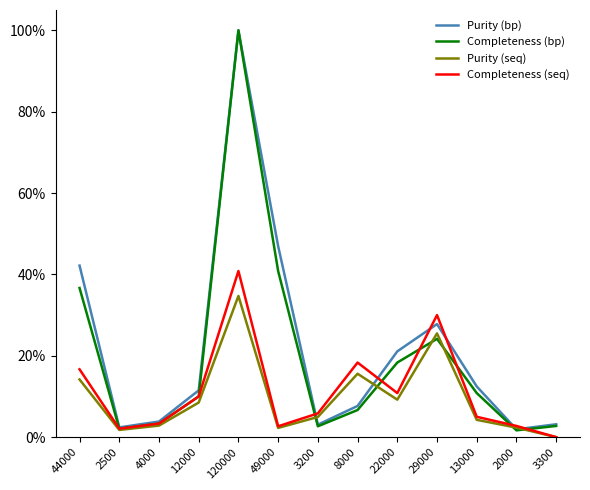

What is the total value across all series at 3300?

5.9